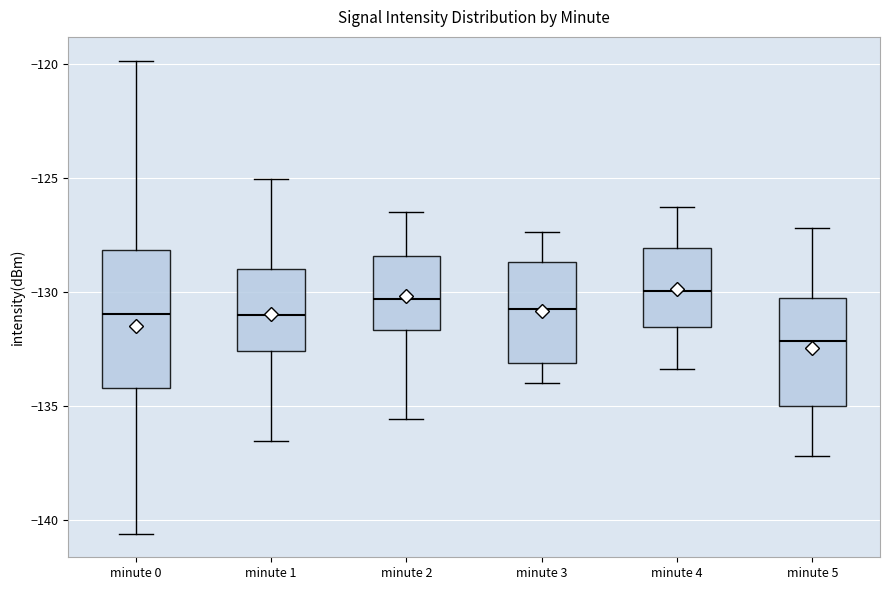

Reading left to right, transcribe this box plot: for each box, give where its median line is, the range the box spans, and where its two whiskers end, as read against the y-axis. The values are not printed on the chart, so give them approximately, as read against the axis.

minute 0: median -131.0, box -134.0 to -128.0, whiskers -140.5 to -120.0
minute 1: median -131.0, box -132.5 to -129.0, whiskers -136.5 to -125.0
minute 2: median -130.5, box -131.5 to -128.5, whiskers -135.5 to -126.5
minute 3: median -130.5, box -133.0 to -128.5, whiskers -134.0 to -127.5
minute 4: median -130.0, box -131.5 to -128.0, whiskers -133.5 to -126.5
minute 5: median -132.0, box -135.0 to -130.5, whiskers -137.0 to -127.0